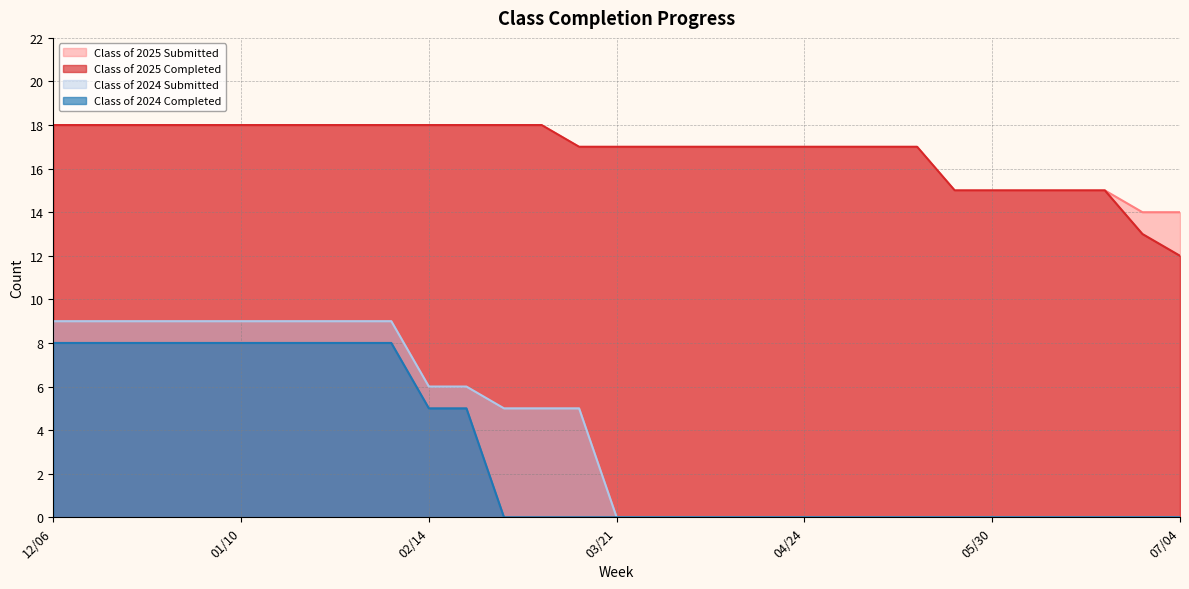

How many distinct data groups are displayed?

4